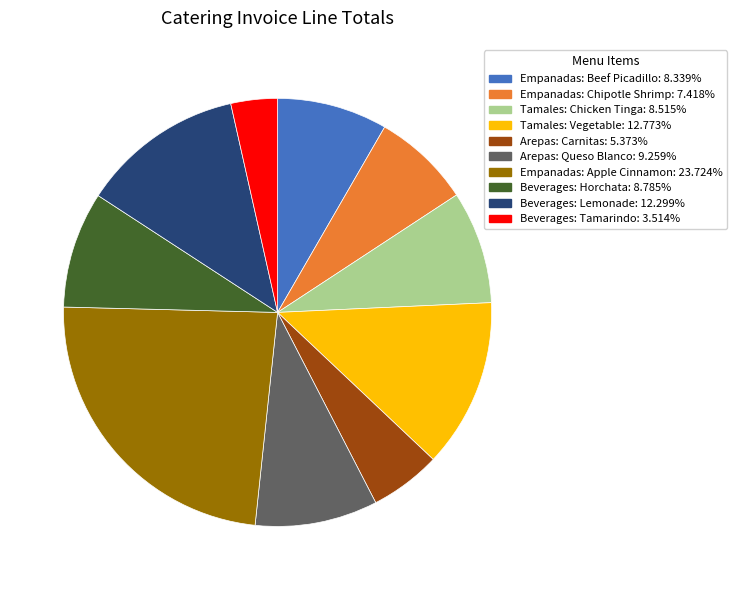

Which has a higher value, Empanadas: Chipotle Shrimp or Beverages: Horchata?

Beverages: Horchata